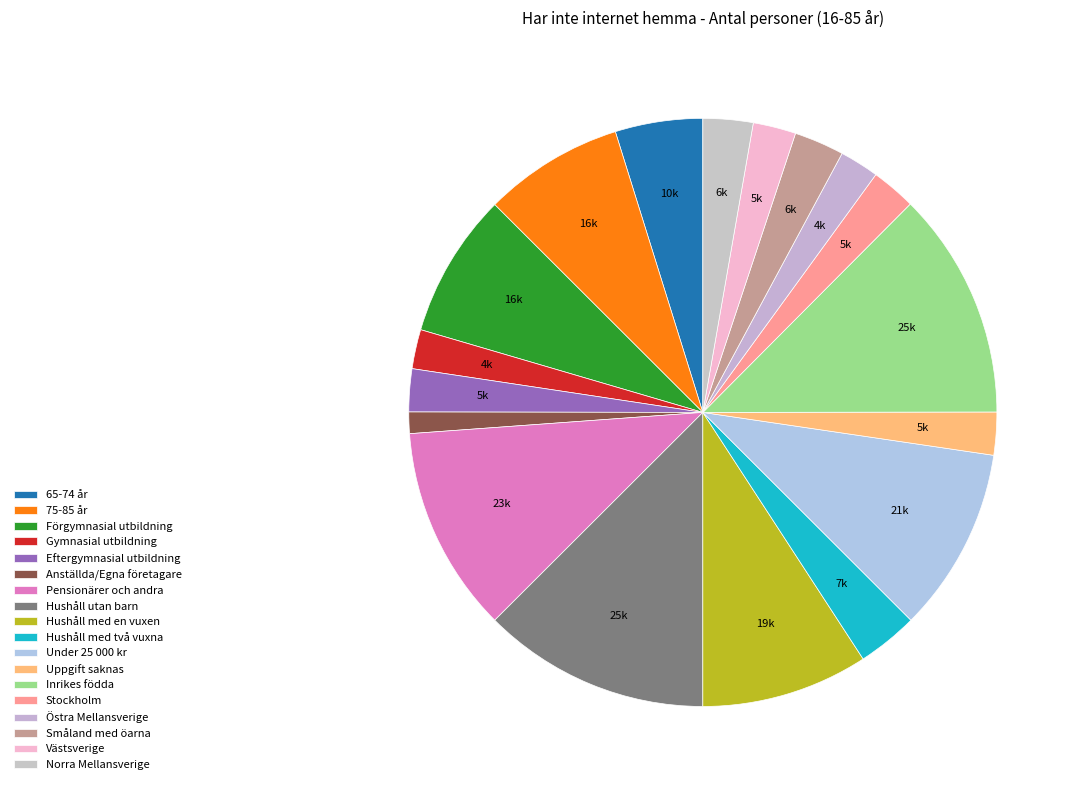

How many segments does this pie chart have?

18